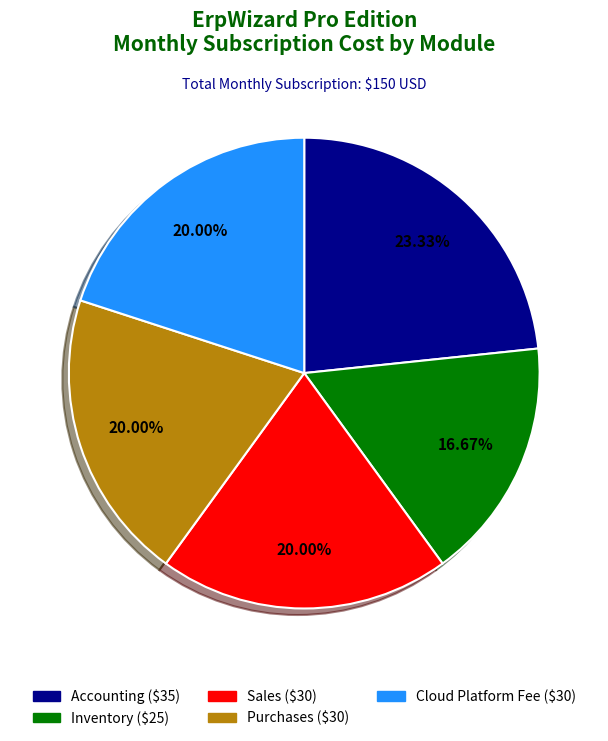

How many slices are in this pie chart?

5